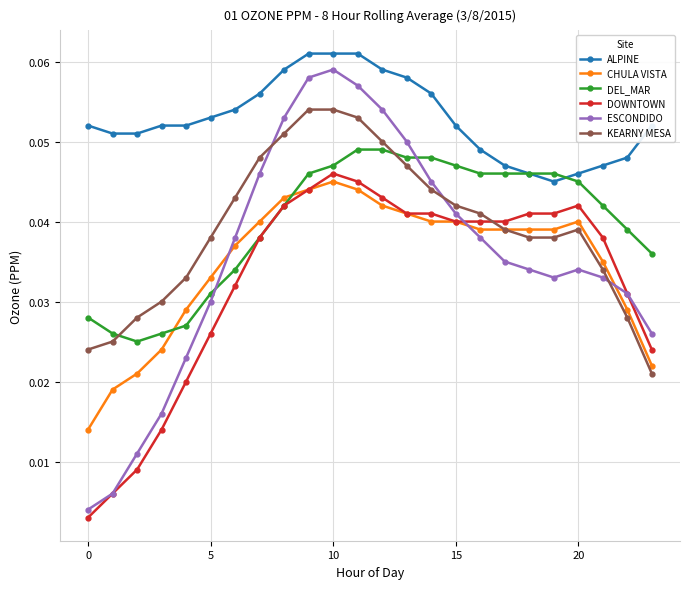

What is the sum of all ALPINE values?

1.3